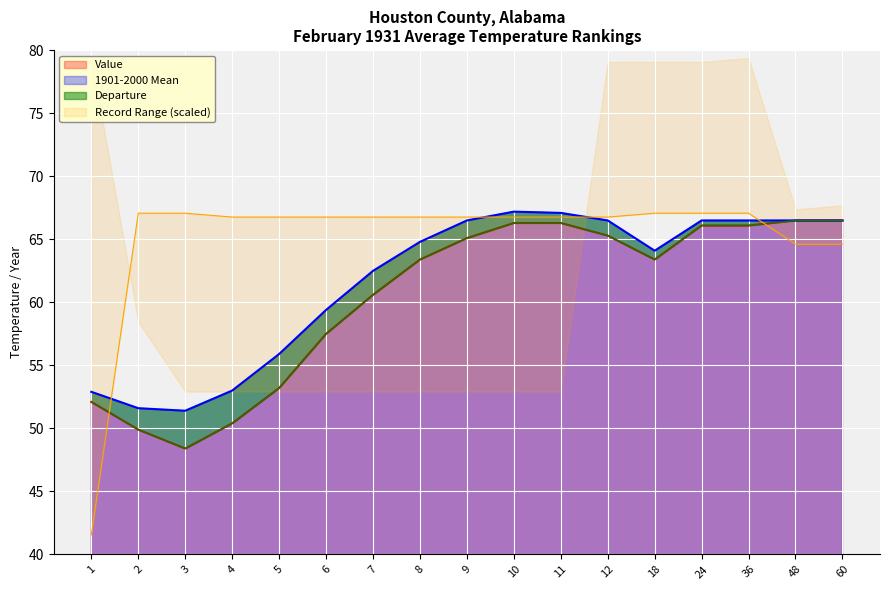

Is it true that Value equals 13.6 at 3?

False